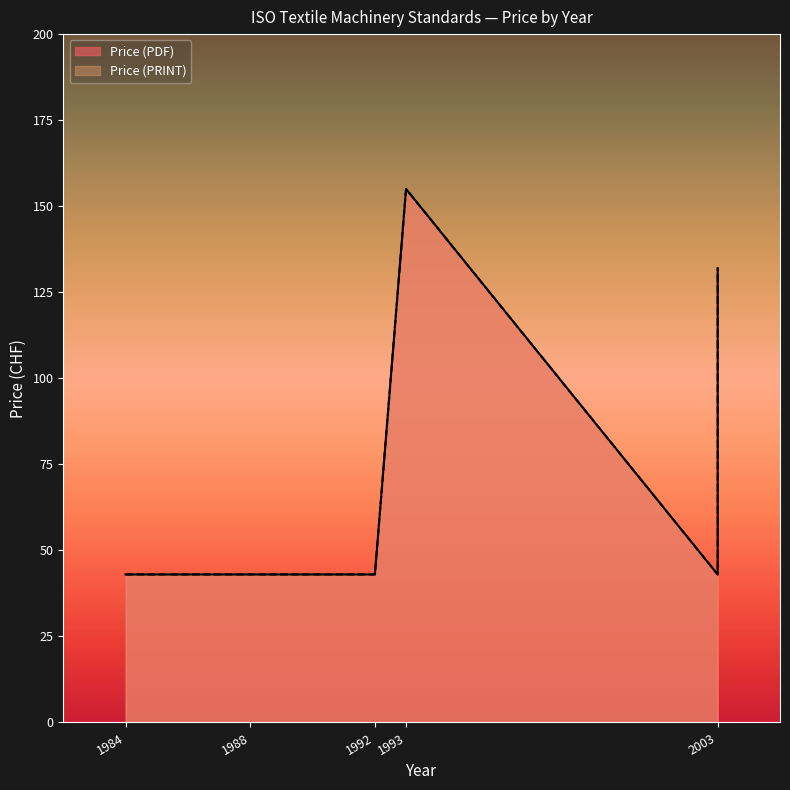

At which label is Price (PDF) closest to 99?

2003